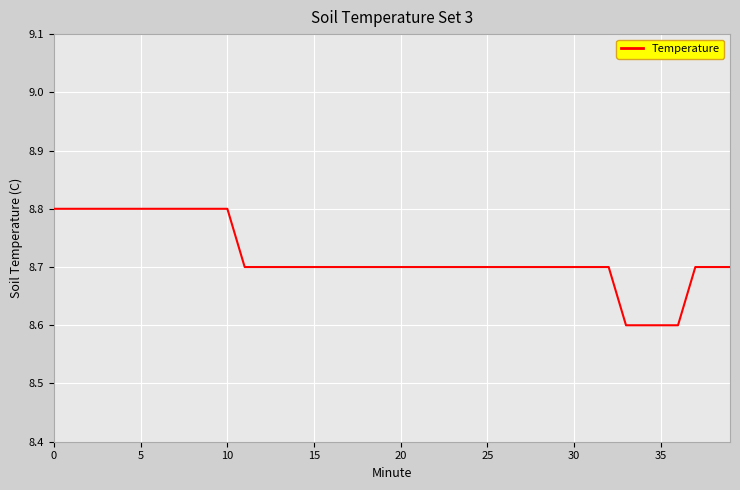

What is the minimum value shown in the chart?

8.6